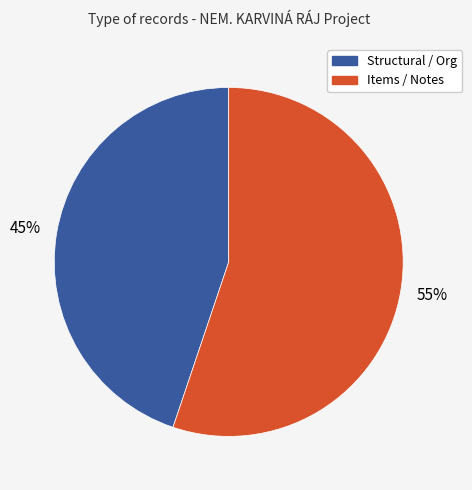

To the nearest percent, what is the difference between the largest and smallest slice percentages?

10%